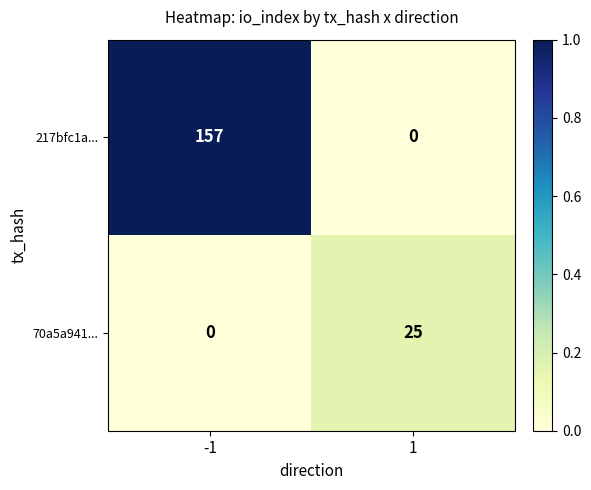

Reading right to left, list all the values displayed in this chart.

217bfc1a...: 0	157
70a5a941...: 25	0